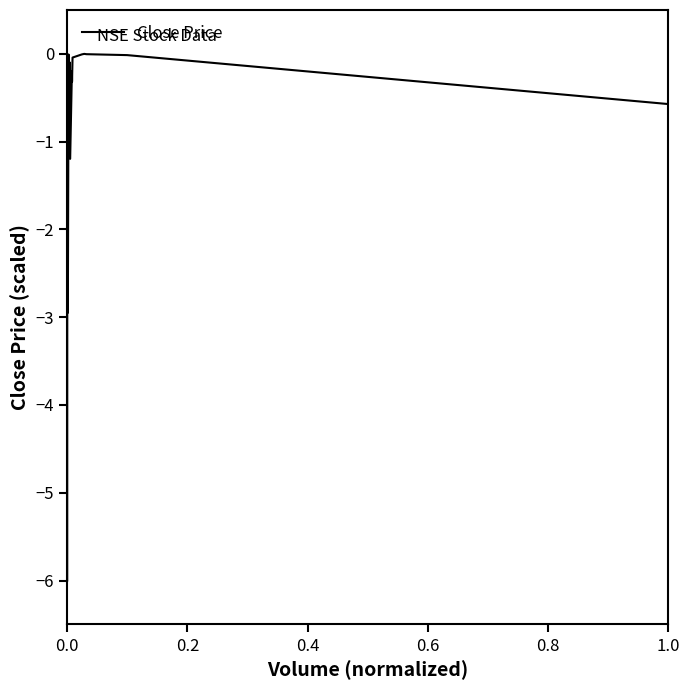

What is the smallest value displayed?

-6.0